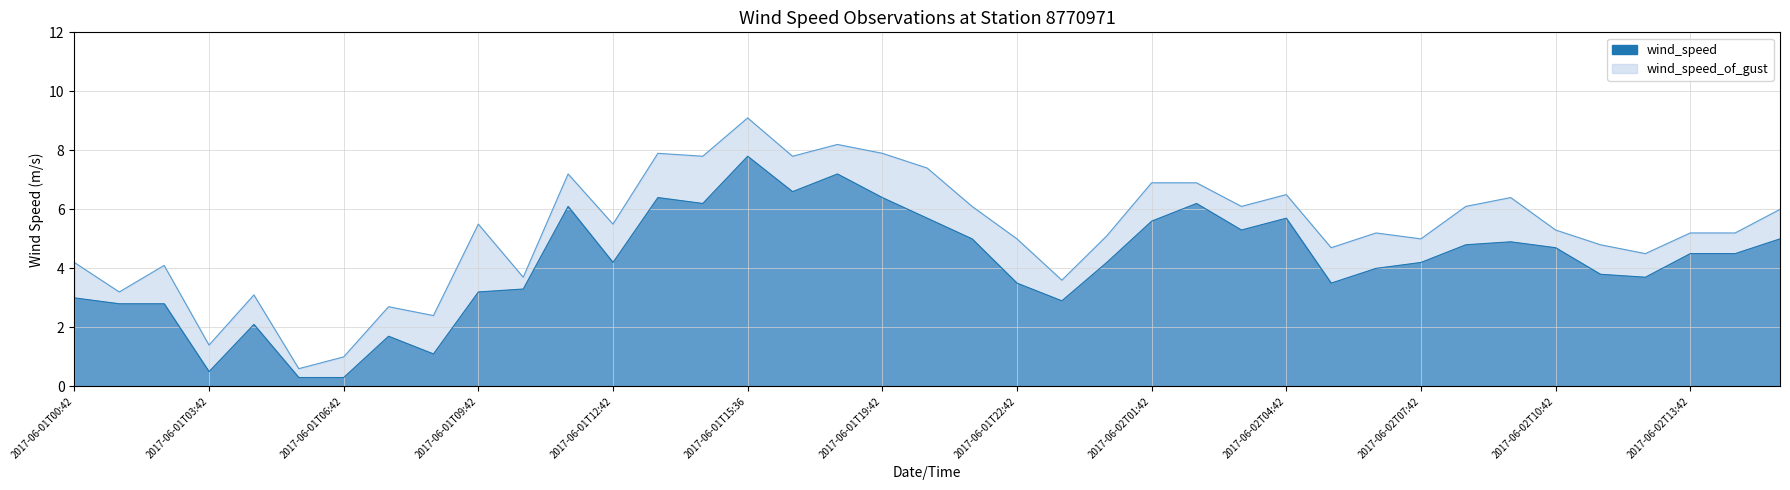

Does the chart display data point markers on the line(s)?

No